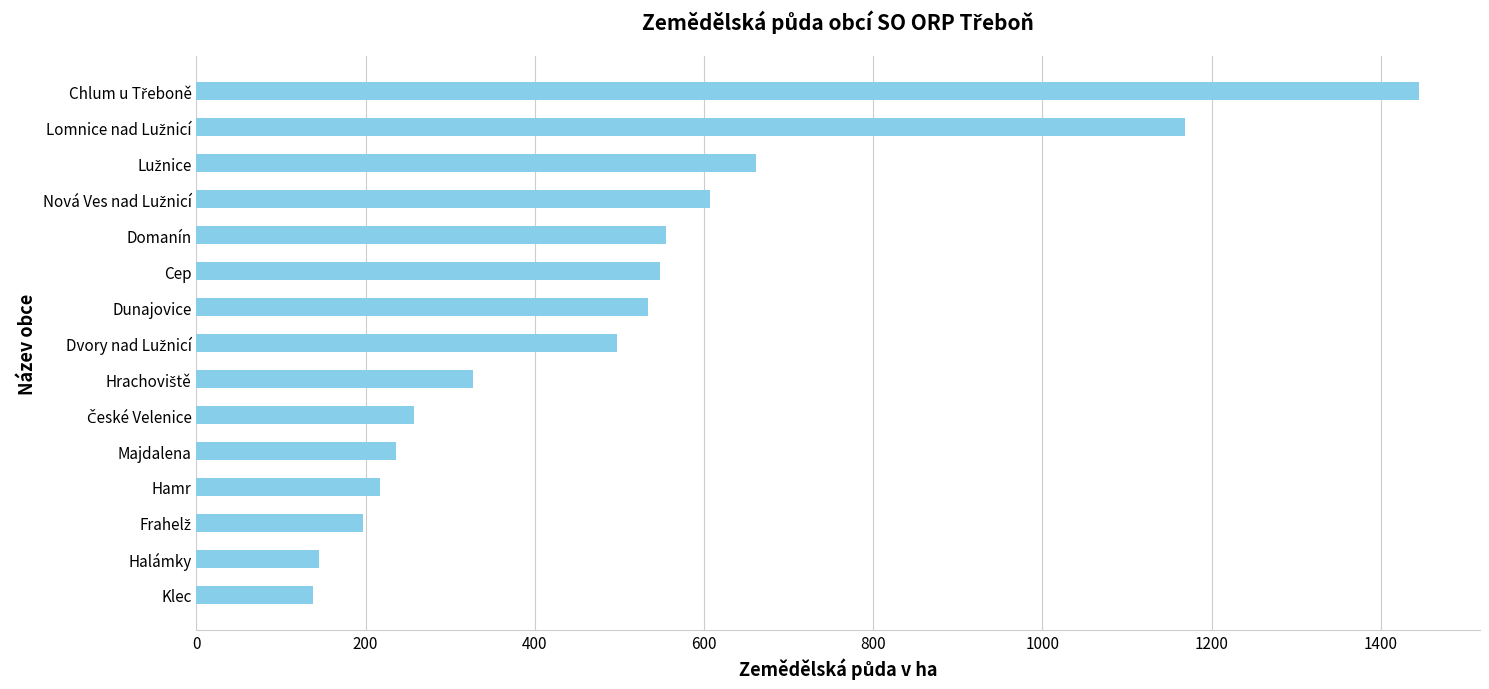

What is the sum of all values?

7533.4